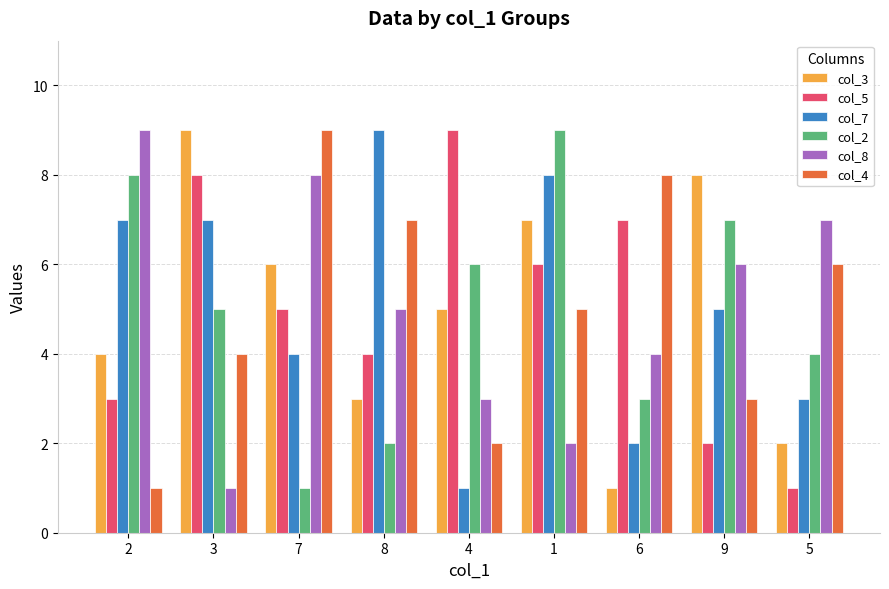

What is the label of the 7th bar from the right?

7